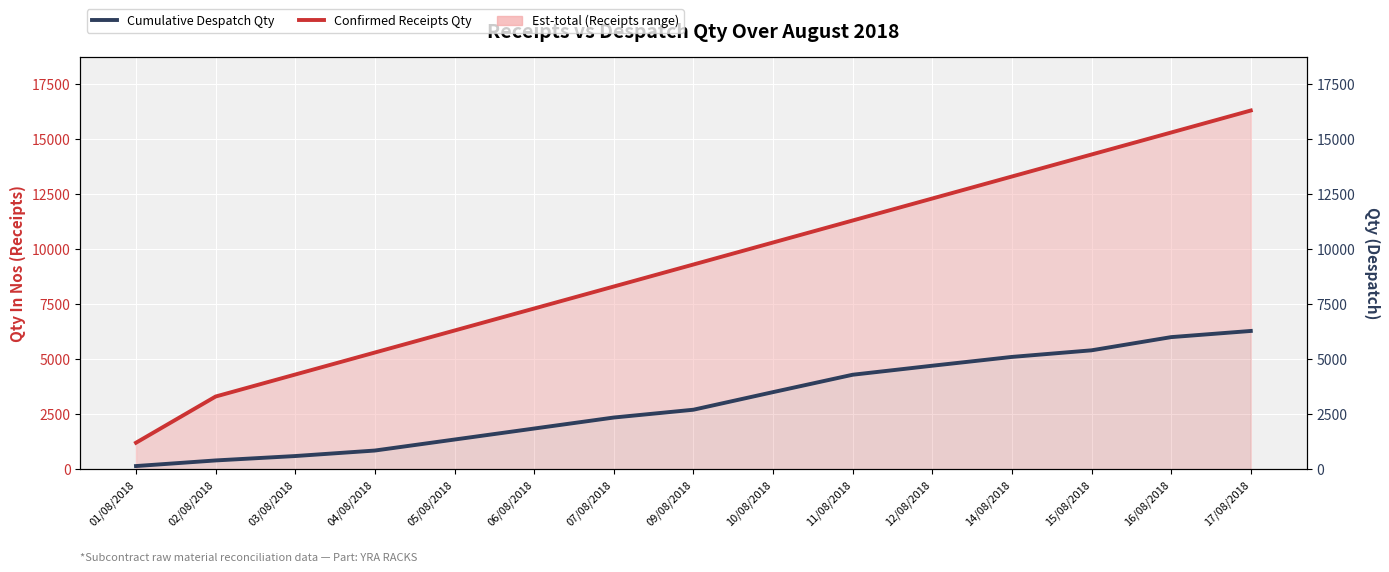

What position from the left is 04/08/2018?

4